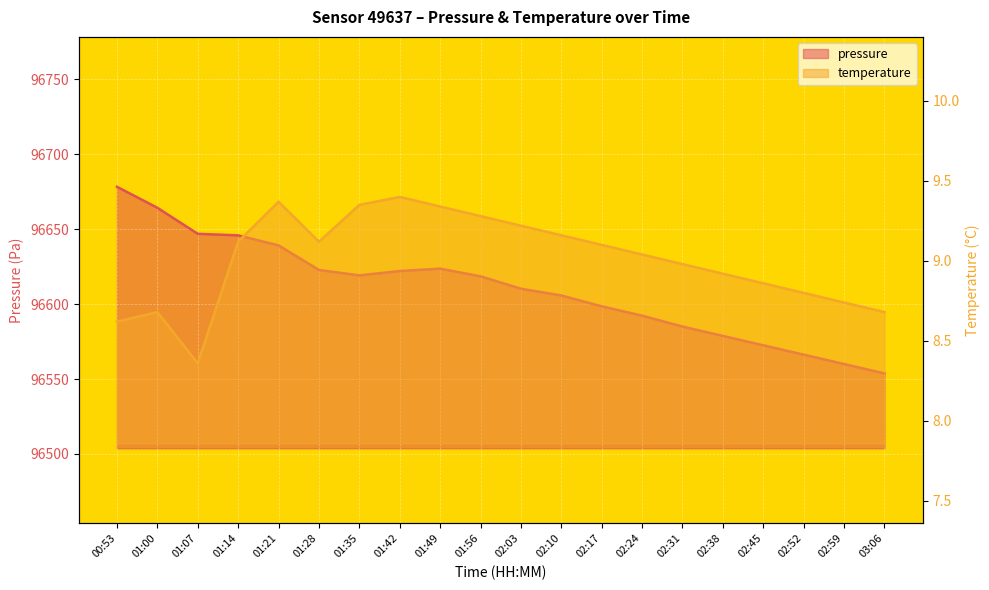

True or false: temperature and pressure intersect in this chart.

False